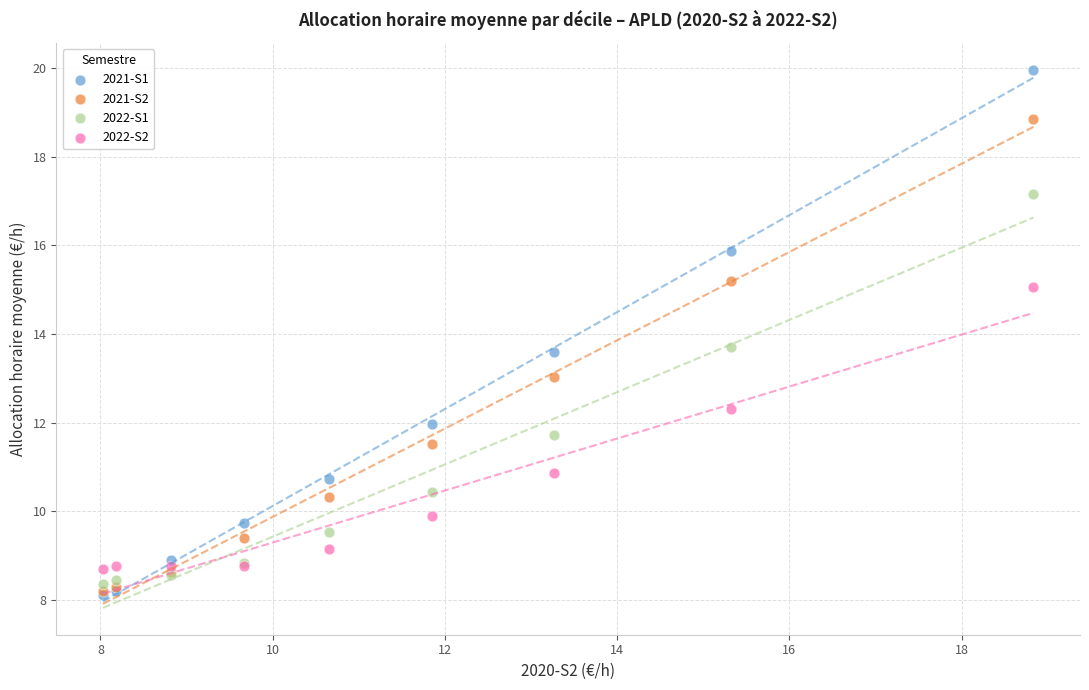

Which series contains the highest Y value?

2021-S1